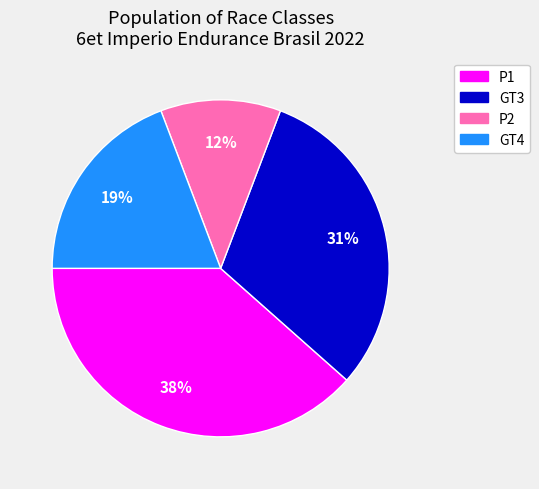

Is the sum of P2 and GT3 greater than half?

No